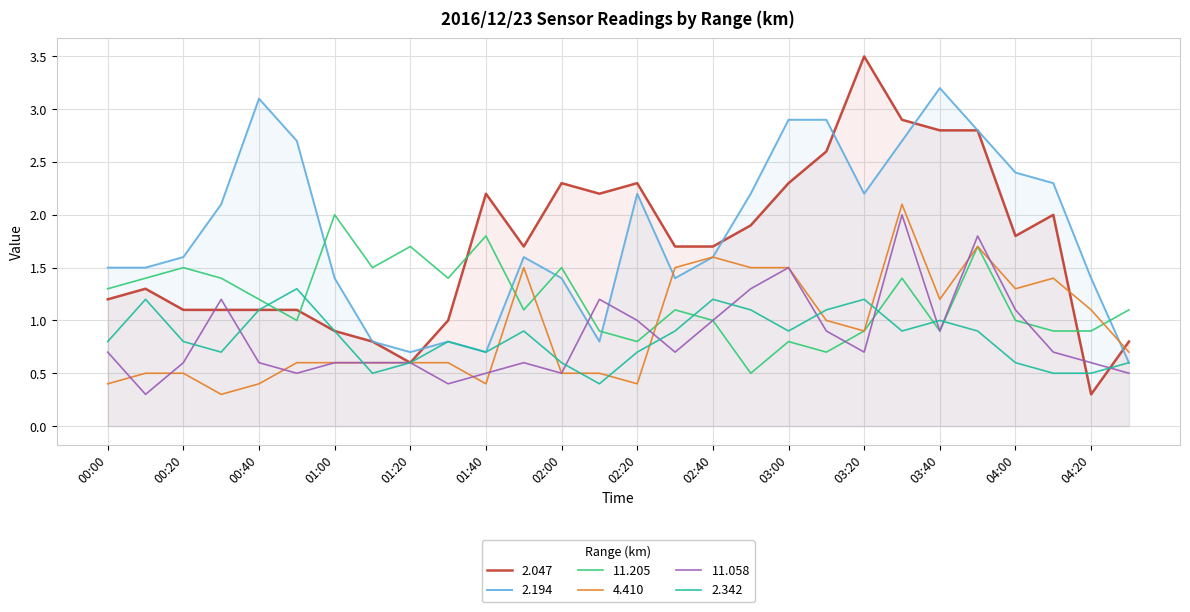

How many interior local peaks does the 2.194 series have?

5